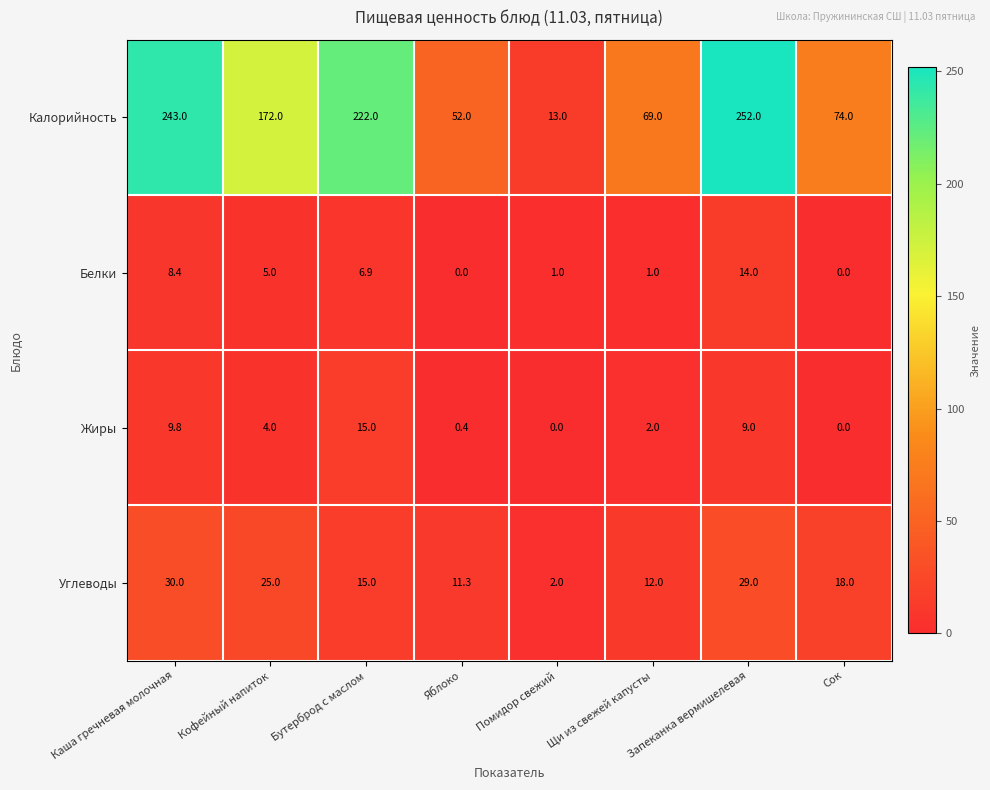

At Щи из свежей капусты, list the series in order from smallest to largest.

Белки, Жиры, Углеводы, Калорийность